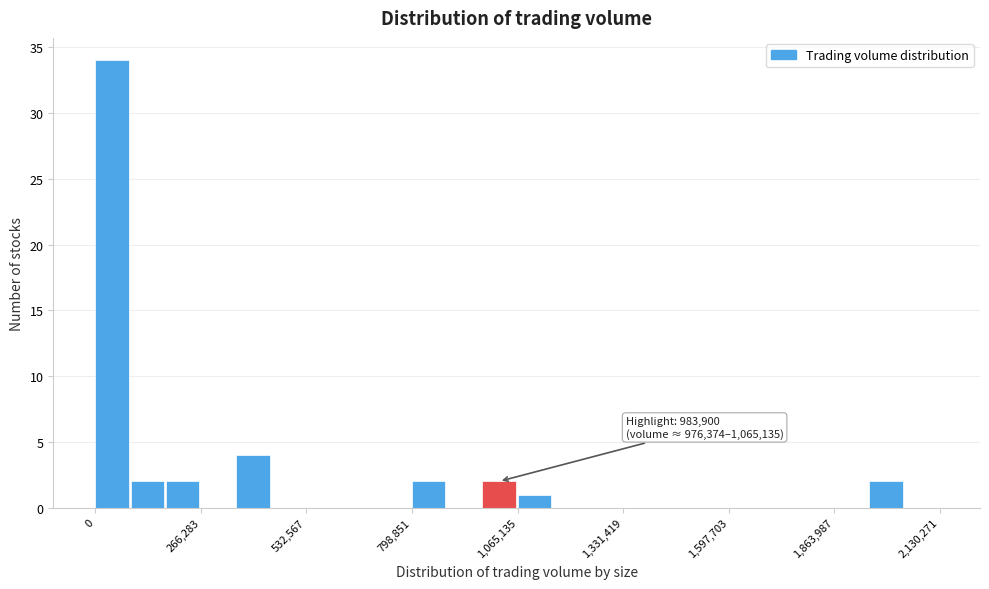

Read against the x-axis, roughly where is the centre of the tallest bar?

50000